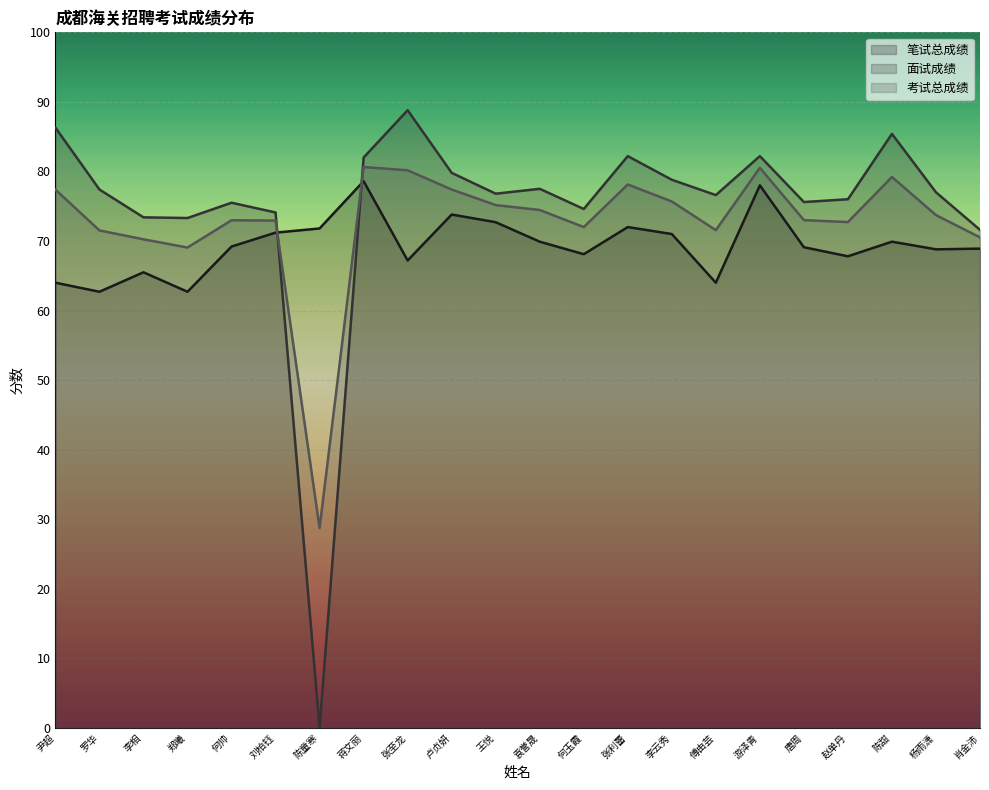

Reading left to right, extract all data points from this chart.

笔试总成绩: 尹超=64.0	罗华=62.7	李相=65.5	郑曦=62.7	何帅=69.2	刘柏钰=71.2	陈童寒=71.8	蒋文丽=78.6	张至龙=67.2	卢贞妍=73.8	王悦=72.7	袁誉晟=69.9	何玉霞=68.1	张利蕾=72.0	李云秀=71.0	傅由芸=64.0	游泽青=78.0	唐周=69.1	赵单丹=67.8	陈甜=69.9	杨雨潇=68.8	肖金沛=68.9
面试成绩: 尹超=86.3	罗华=77.4	李相=73.4	郑曦=73.3	何帅=75.5	刘柏钰=74.1	陈童寒=0.0	蒋文丽=82.0	张至龙=88.8	卢贞妍=79.8	王悦=76.8	袁誉晟=77.5	何玉霞=74.6	张利蕾=82.2	李云秀=78.8	傅由芸=76.6	游泽青=82.2	唐周=75.6	赵单丹=76.0	陈甜=85.4	杨雨潇=77.0	肖金沛=71.6
考试总成绩: 尹超=77.4	罗华=71.5	李相=70.2	郑曦=69.1	何帅=73.0	刘柏钰=72.9	陈童寒=28.7	蒋文丽=80.6	张至龙=80.2	卢贞妍=77.4	王悦=75.2	袁誉晟=74.5	何玉霞=72.0	张利蕾=78.1	李云秀=75.7	傅由芸=71.6	游泽青=80.5	唐周=73.0	赵单丹=72.7	陈甜=79.2	杨雨潇=73.7	肖金沛=70.5